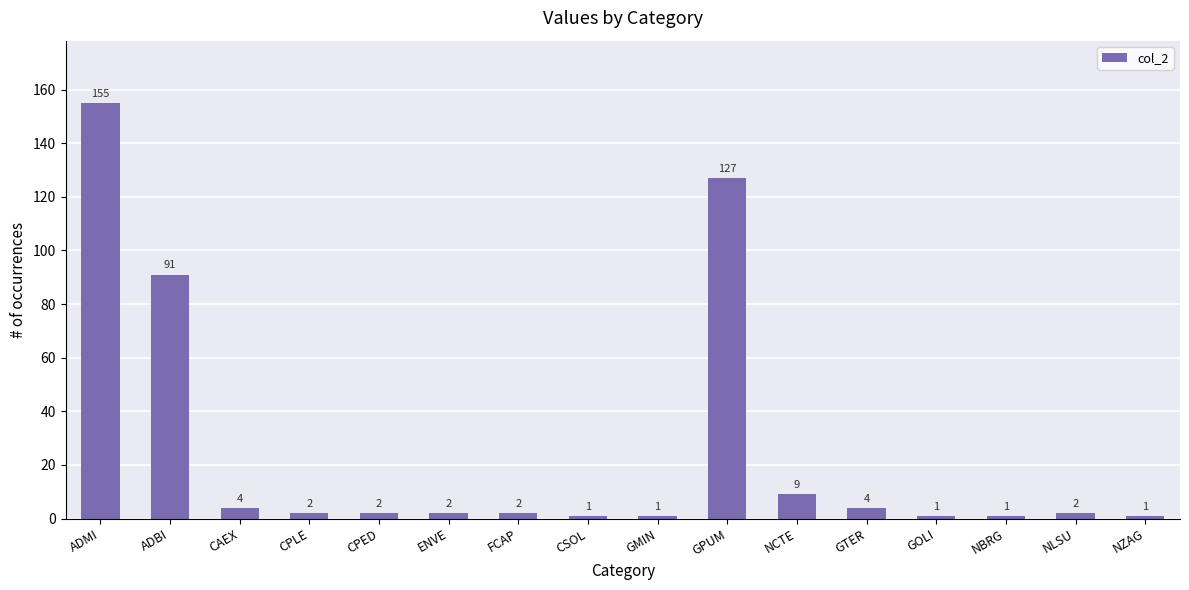

What is the sum of the values at NLSU and ENVE?

4